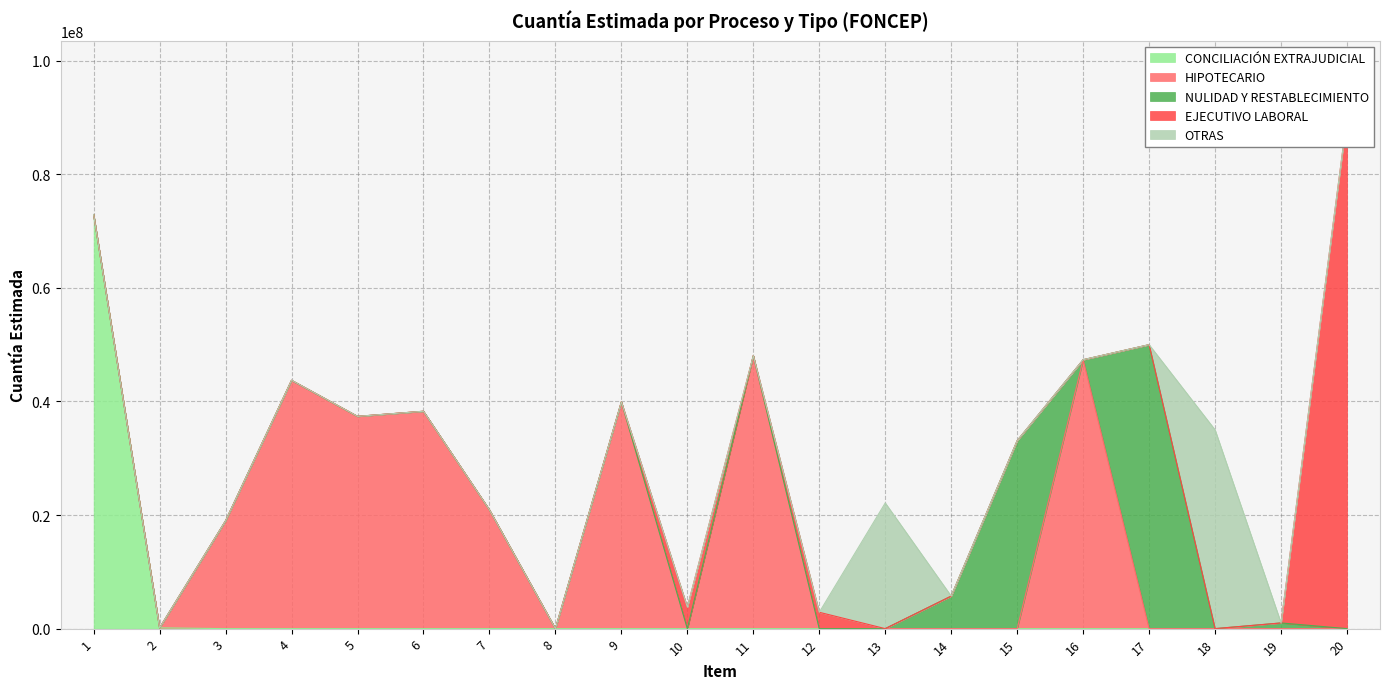

List the labels in order of value, largest first.

20, 1, 17, 11, 16, 4, 9, 6, 5, 18, 15, 13, 7, 3, 14, 10, 12, 19, 2, 8